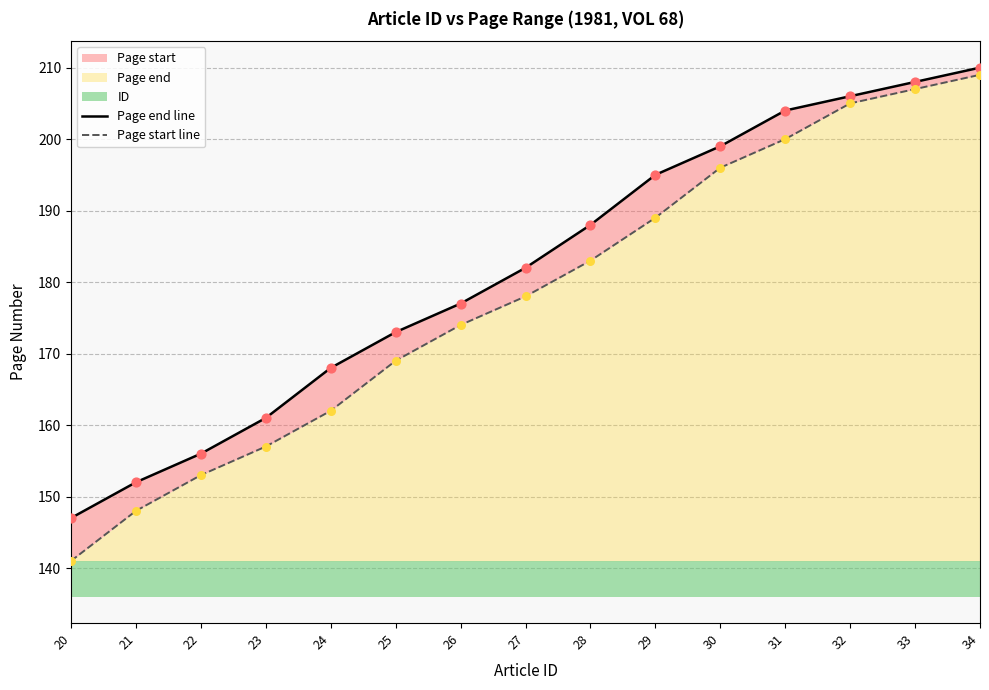

What is the total value across all series at 32?

411